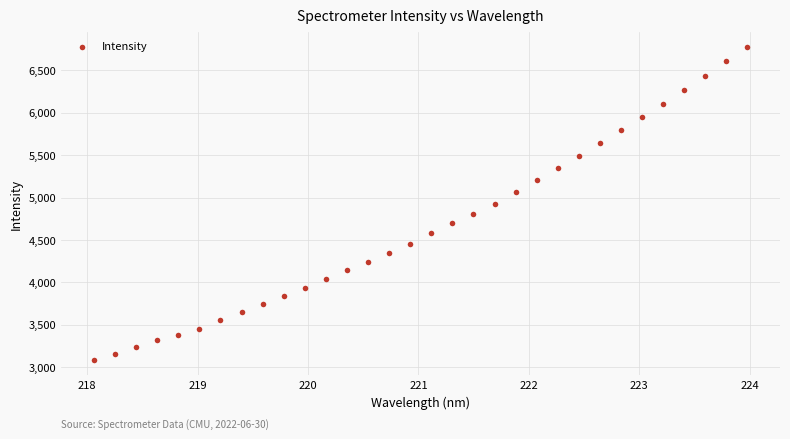

What is the range of Y values (max minus min)?

3686.8